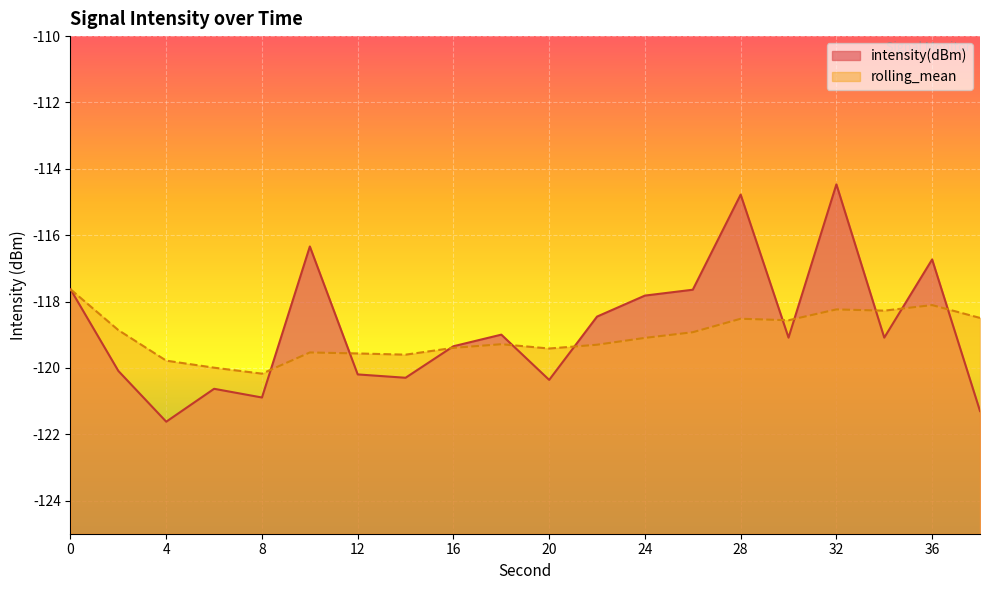

What is the smallest value displayed?

-121.6